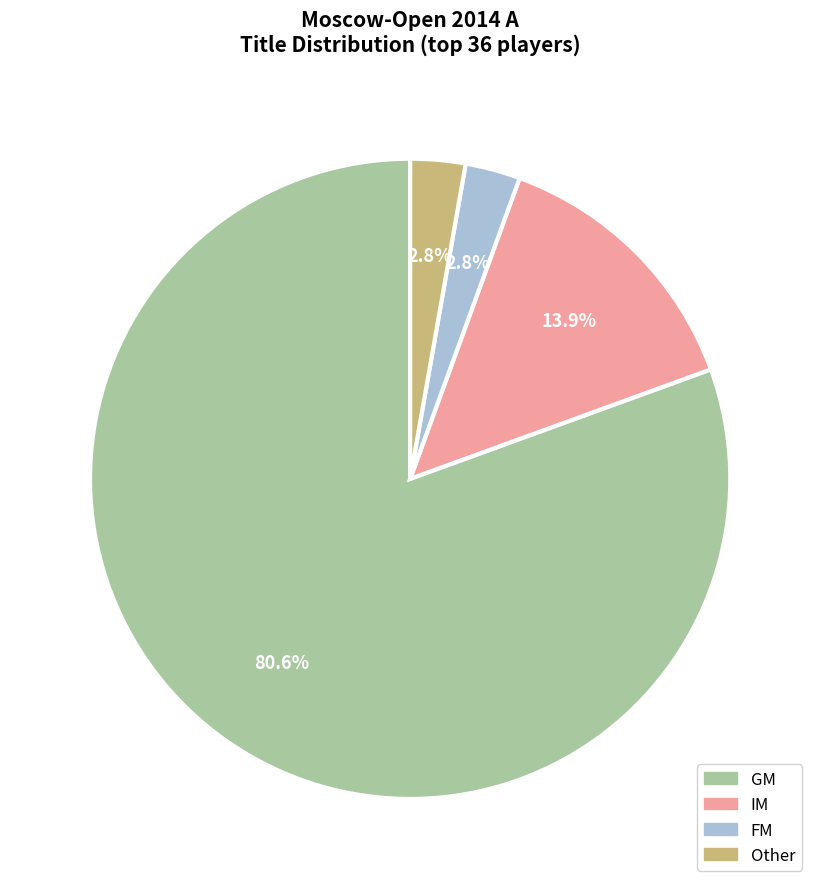

How many segments does this pie chart have?

4